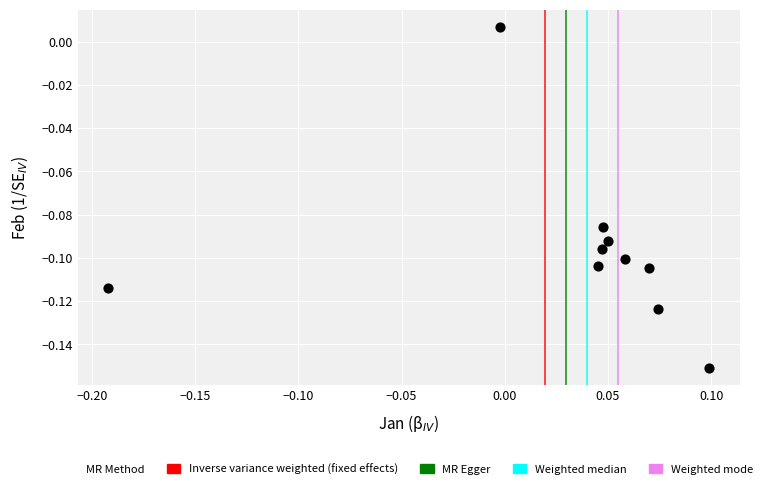

How many data points are displayed?

10